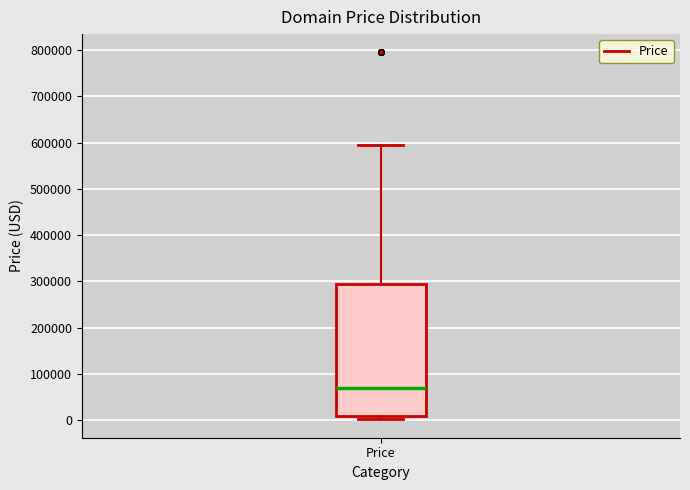

Transcribe this box plot: give where the median line is, the range the box spans, and where the two whiskers end, as read against the y-axis. The values are not printed on the chart, so give them approximately, as read against the axis.

median 70000, box 10000 to 290000, whiskers 0 to 590000